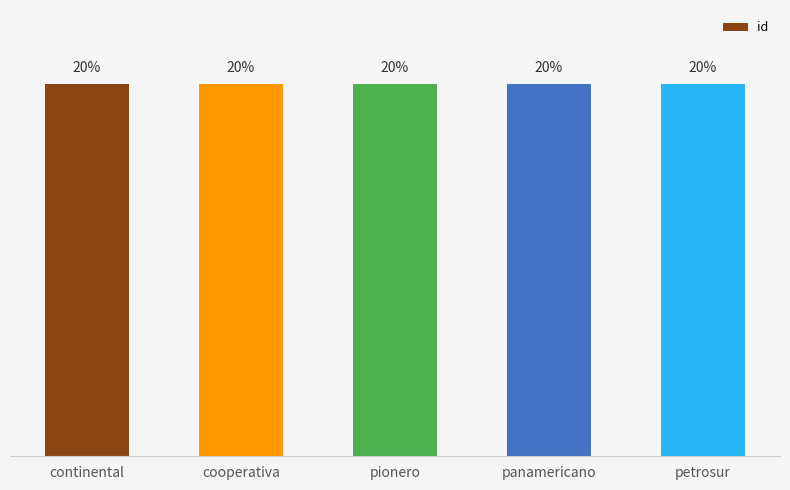

What is the label of the 2nd bar from the right?

panamericano